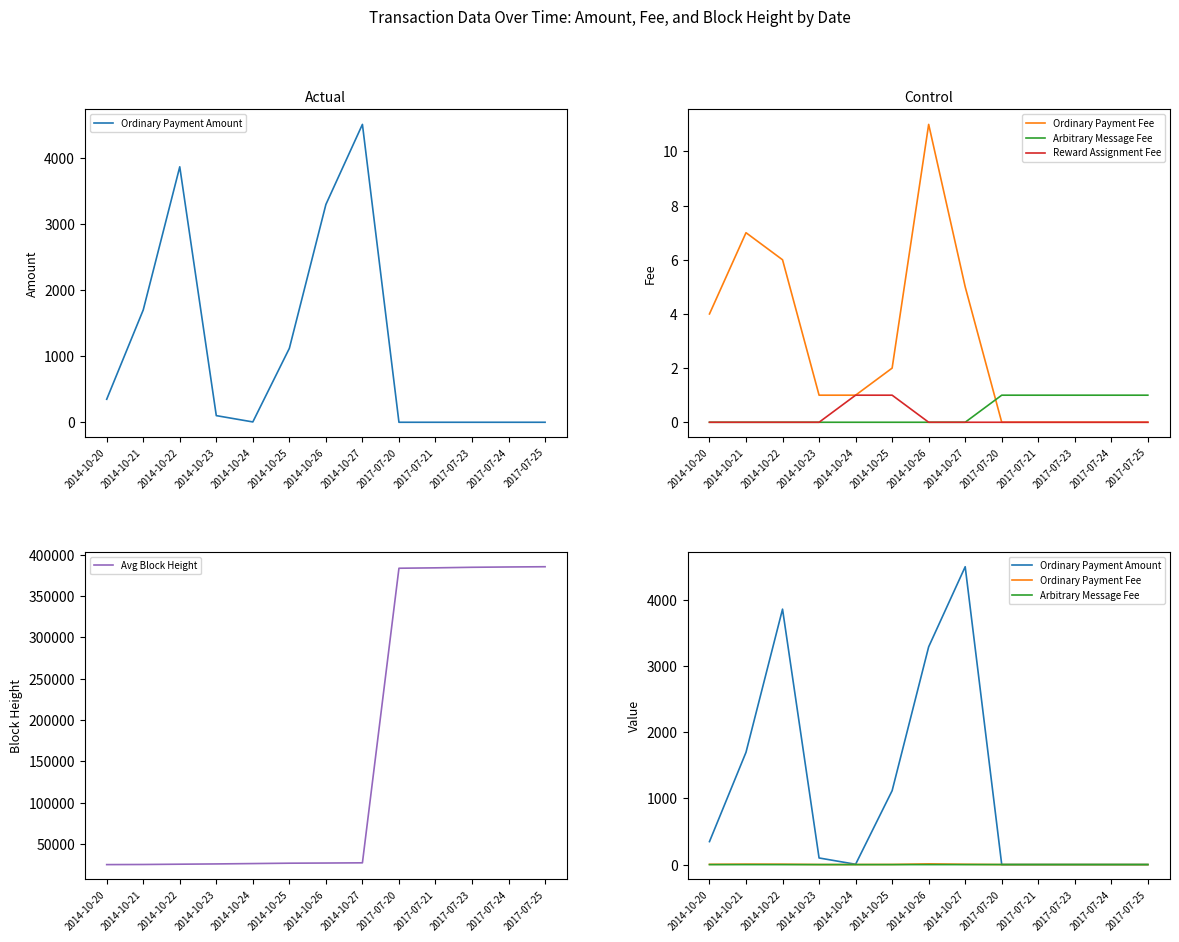

What is the difference between the Ordinary Payment Amount values at 2017-07-23 and 2014-10-22?

3861.7